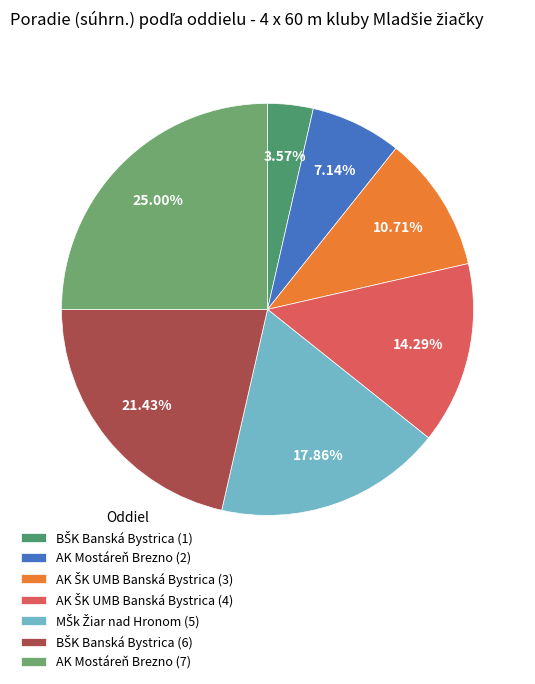

Is it true that BŠK Banská Bystrica (6) is 21% of the pie?

True